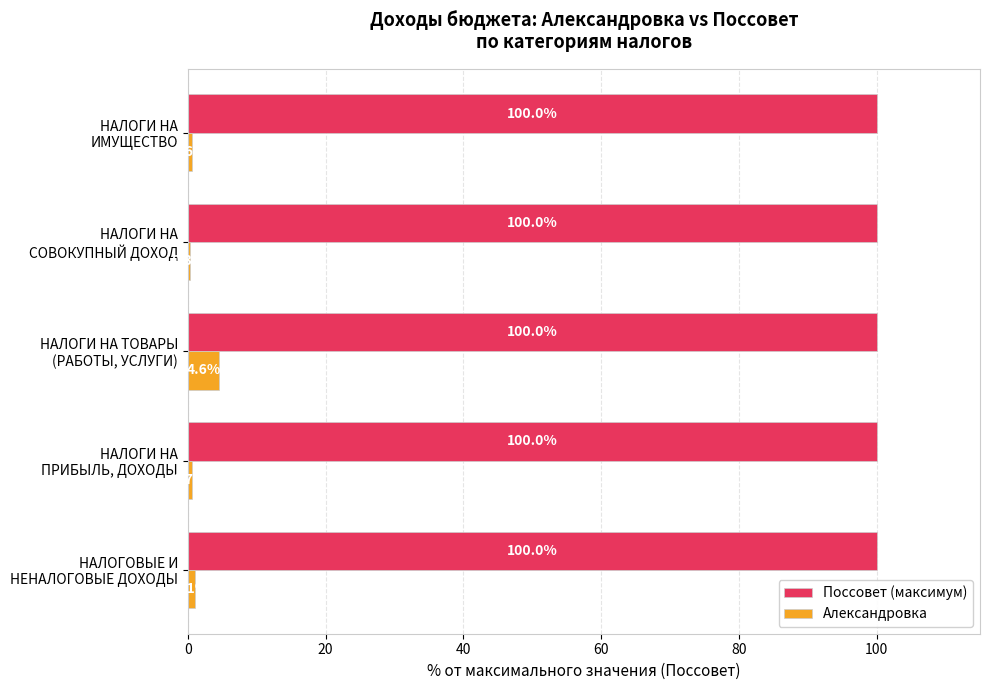

Which series has the largest range (max minus min)?

Александровка